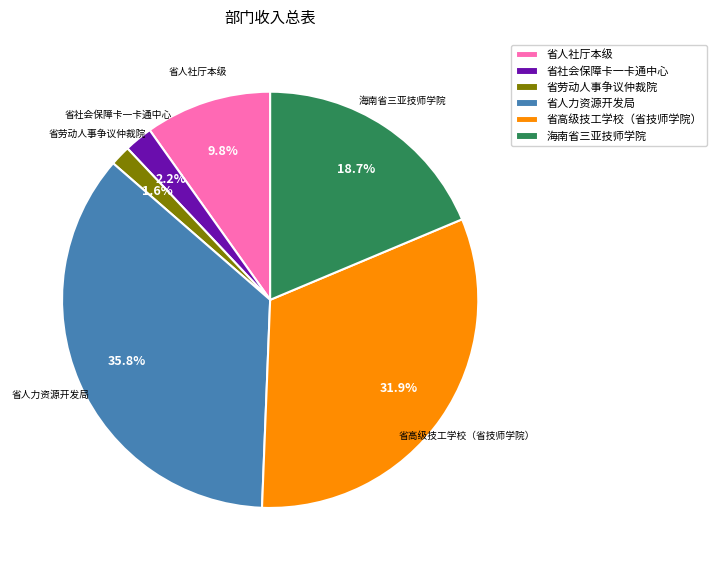

Does 海南省三亚技师学院 account for over 50% of the chart?

No